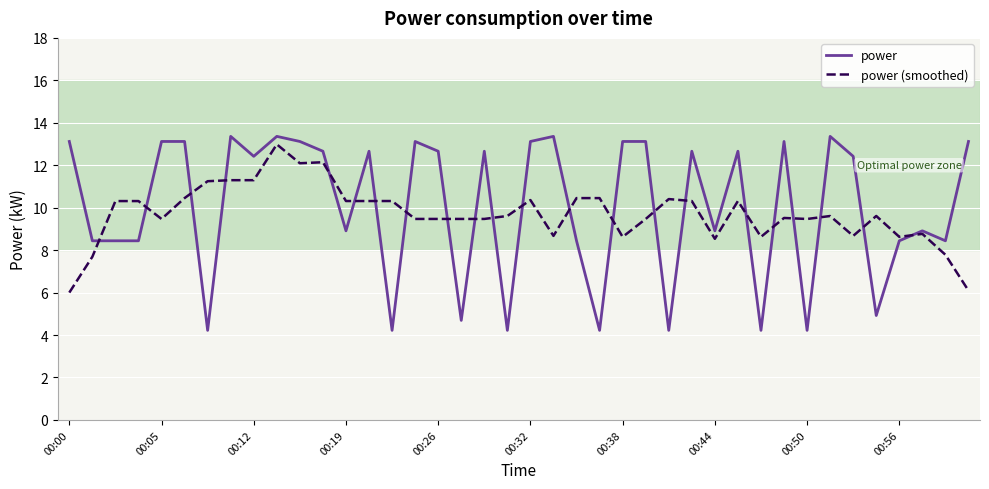

What is the maximum value for power (smoothed)?

13.0